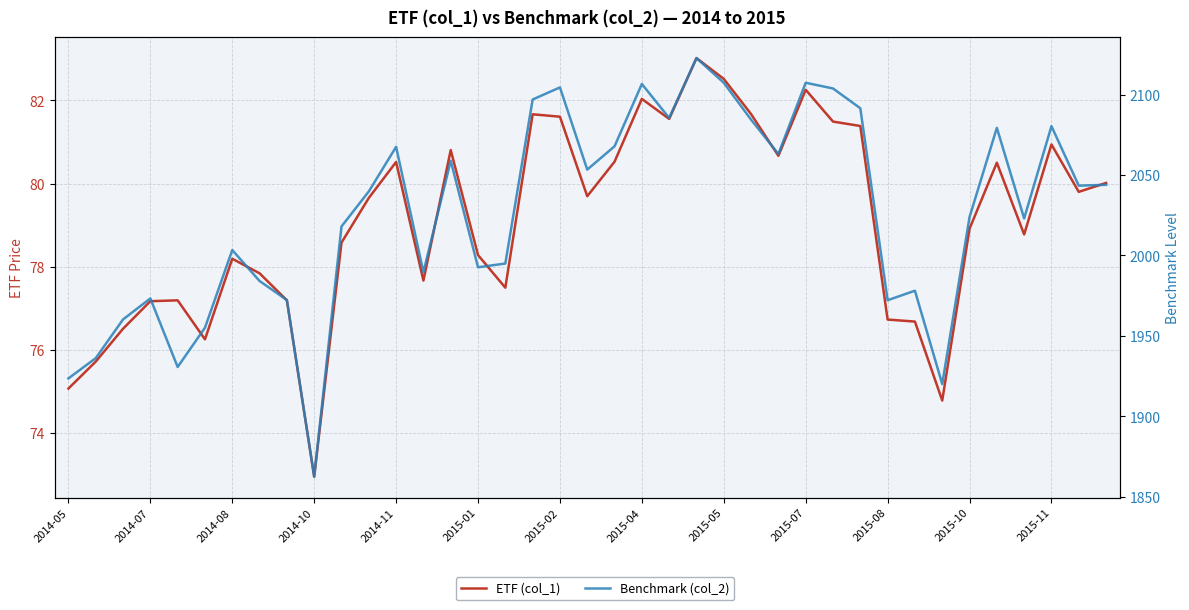

Rank the series at 2015-08 from highest to lowest value.

Benchmark (col_2), ETF (col_1)